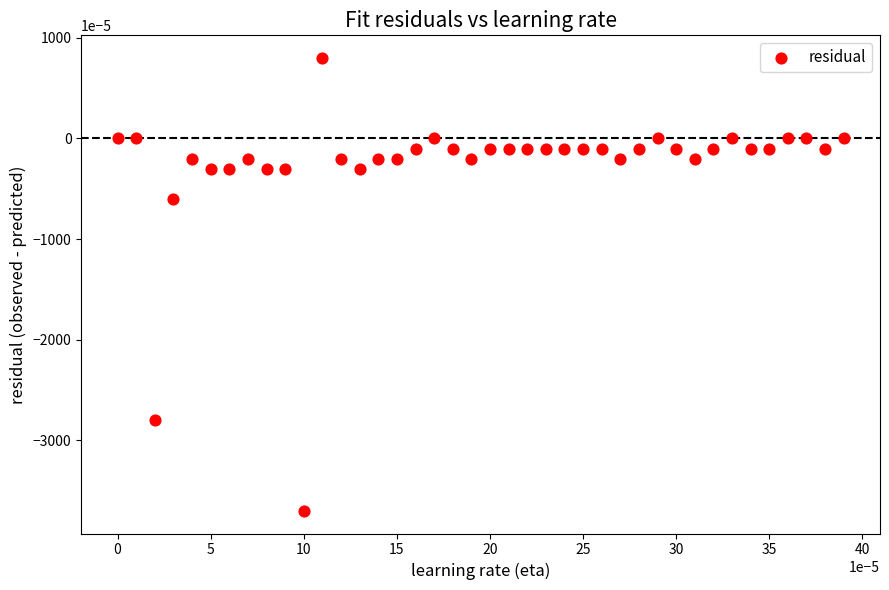

Count the number of points in this scatter plot.

40